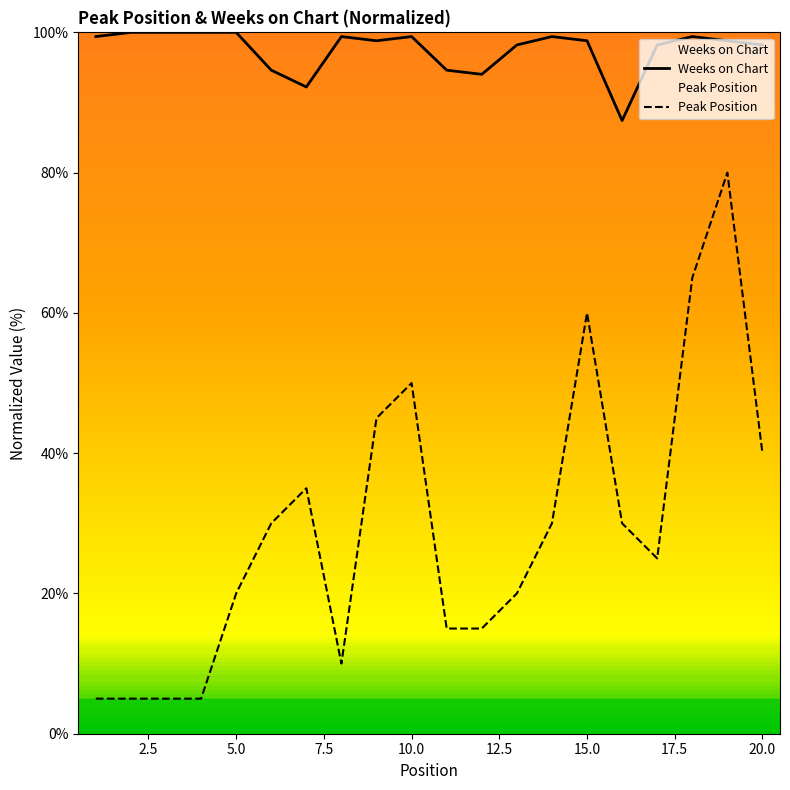

Is it true that Peak Position equals 18.8 at 15.0?

False